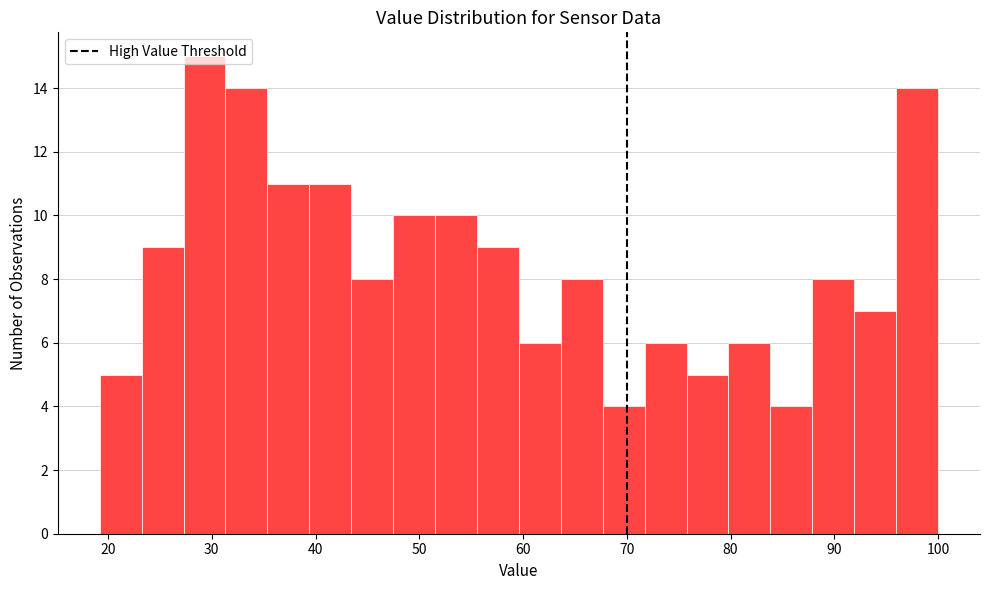

Reading left to right, transcribe this chart: for each bar, give the range it covers on the x-axis and its height. Neither the bar edges nor the heights are printed on the chart, so give them approximately, as read against the axes.

19 to 23: 5
23 to 27: 9
27 to 31: 15
31 to 35: 14
35 to 39: 11
39 to 43: 11
43 to 47: 8
47 to 52: 10
52 to 56: 10
56 to 60: 9
60 to 64: 6
64 to 68: 8
68 to 72: 4
72 to 76: 6
76 to 80: 5
80 to 84: 6
84 to 88: 4
88 to 92: 8
92 to 96: 7
96 to 100: 14